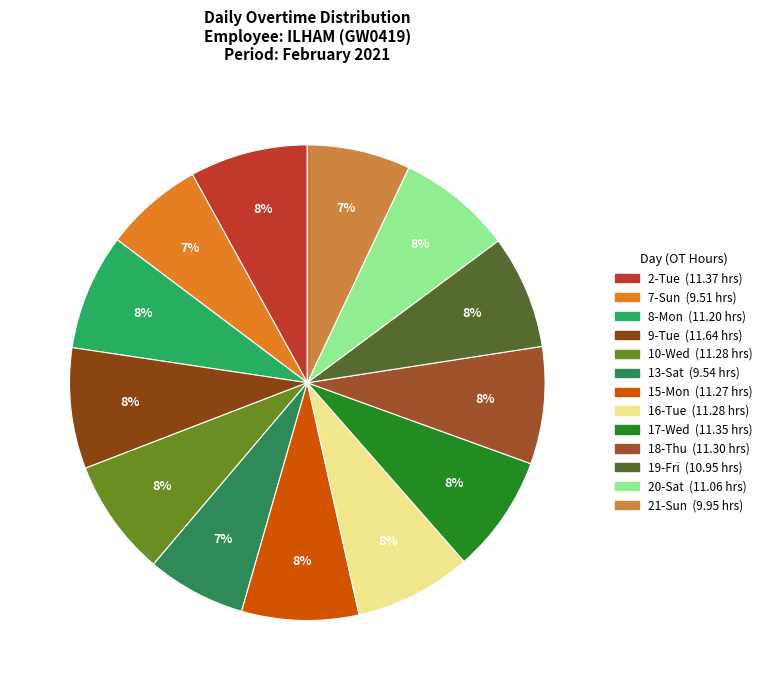

True or false: 15-Mon accounts for 2% of the total.

False